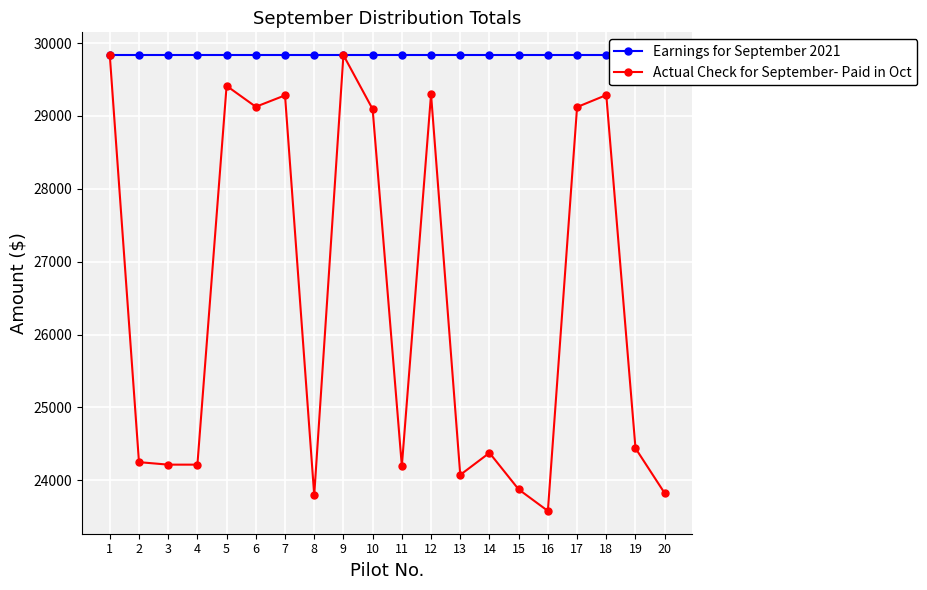

What value does the Earnings for September 2021 series have at 8?

29834.0